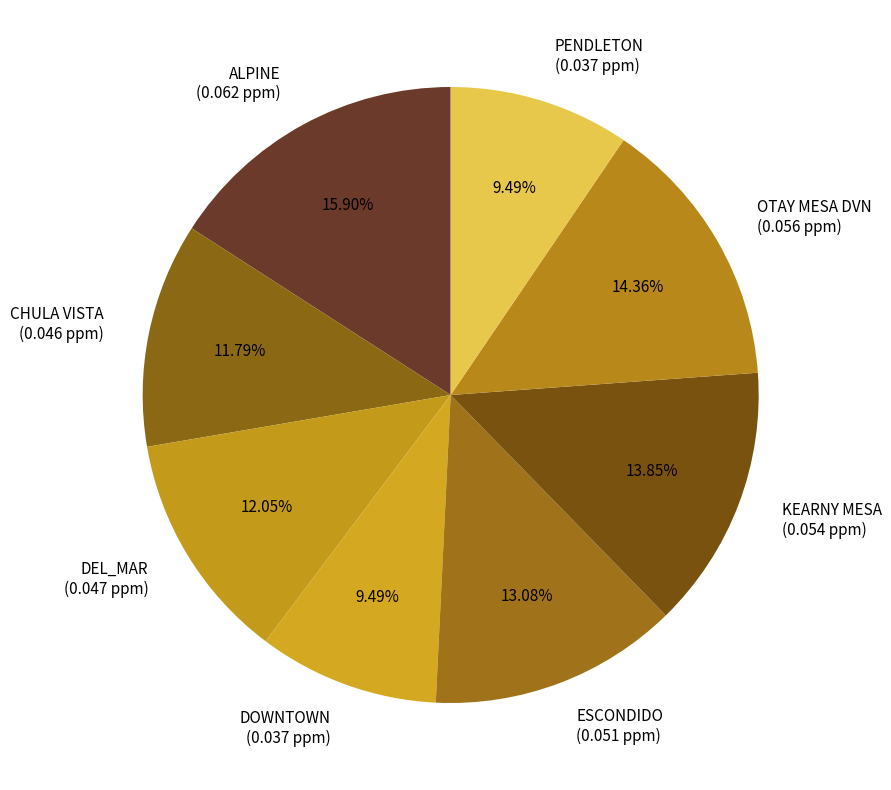

Count the number of slices in the pie.

8